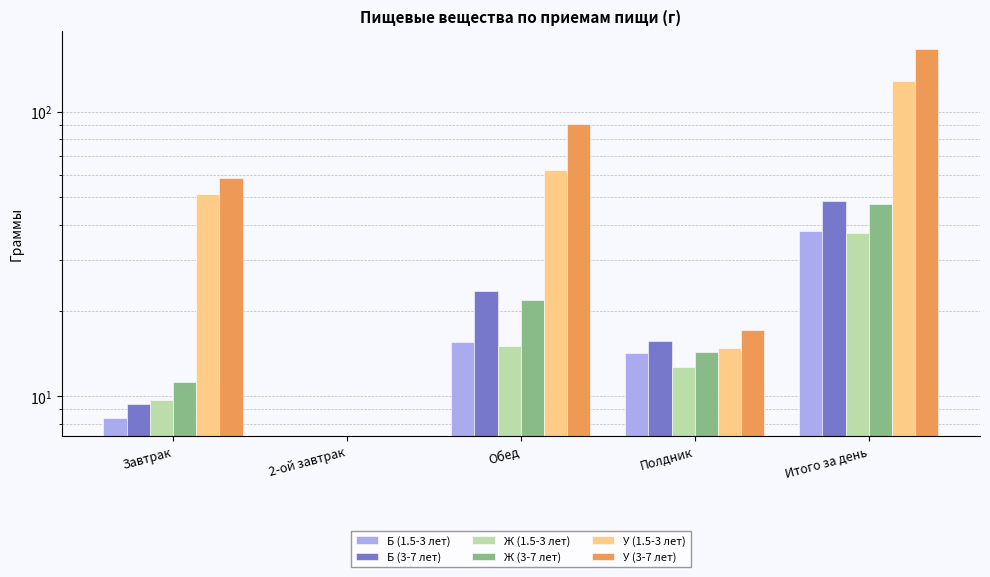

Does the chart contain any negative values?

No